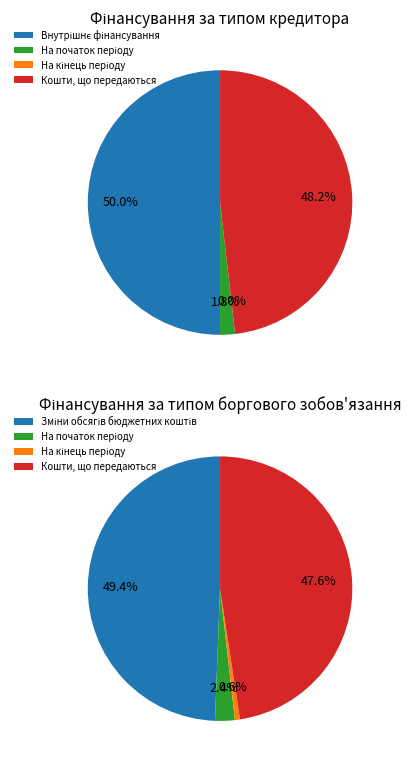

To the nearest percent, what percentage of the pie is Внутрішнє фінансування?

50%